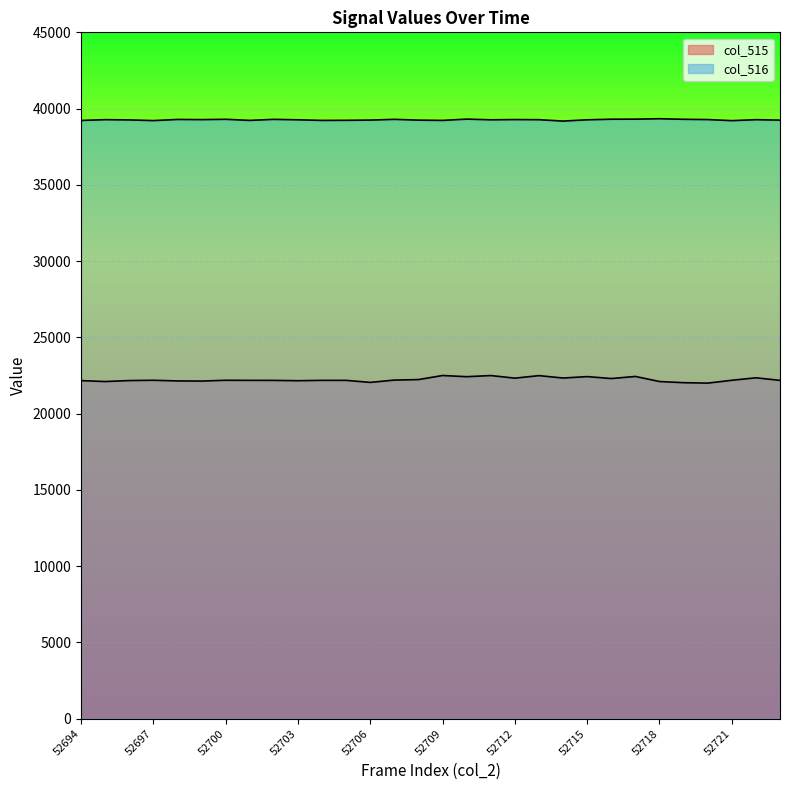

At which label is col_516 closest to 39257?

52696